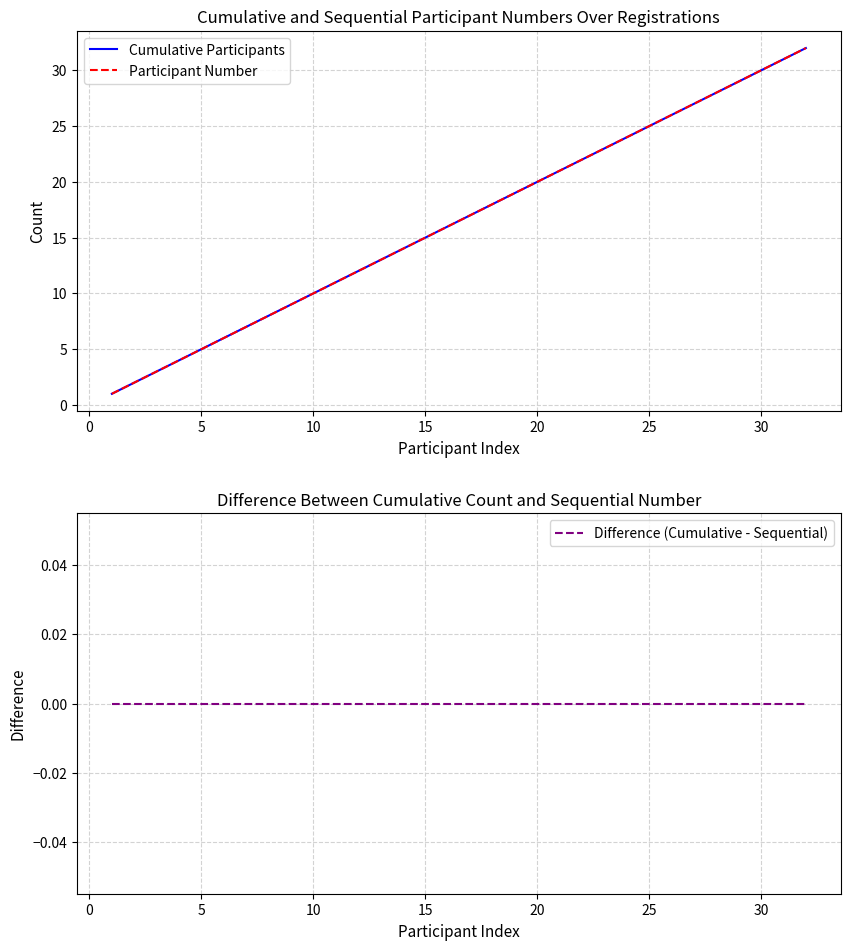

At 20, list the series in order from largest to smallest.

Cumulative Participants, Participant Number, Difference (Cumulative - Sequential)